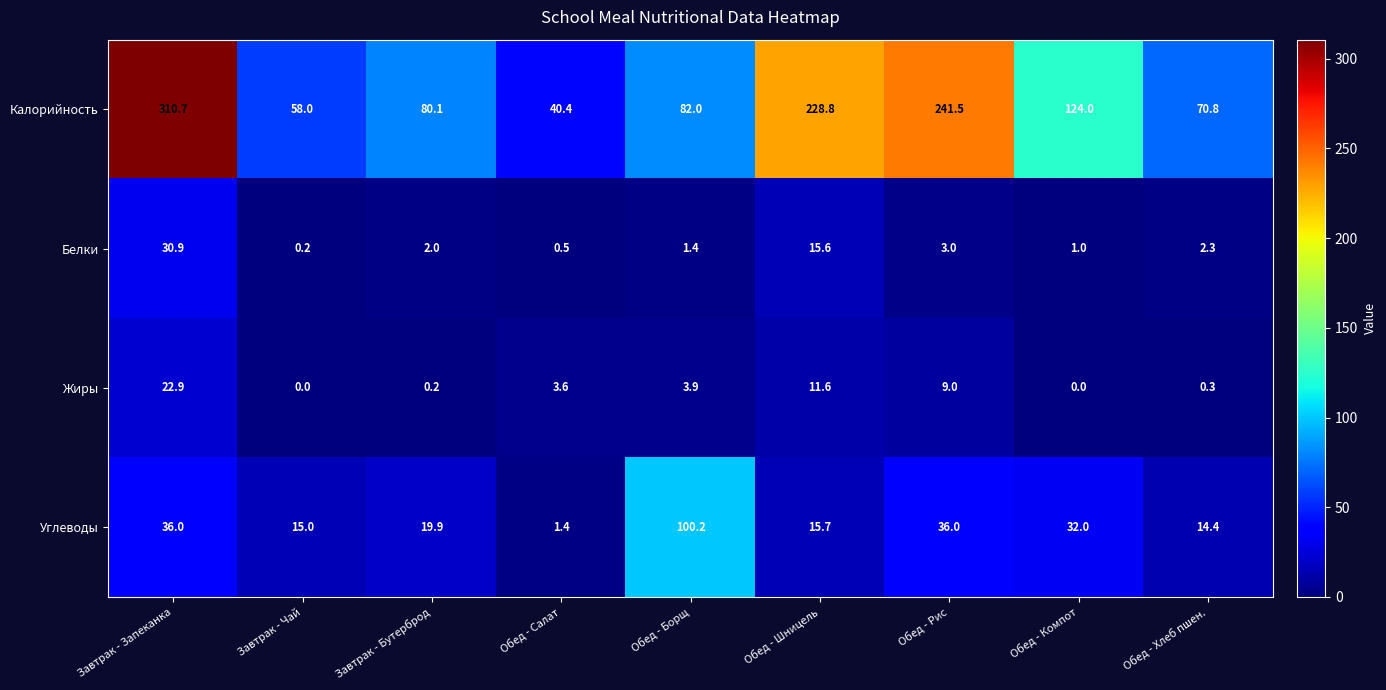

Count the number of data series in this chart.

4